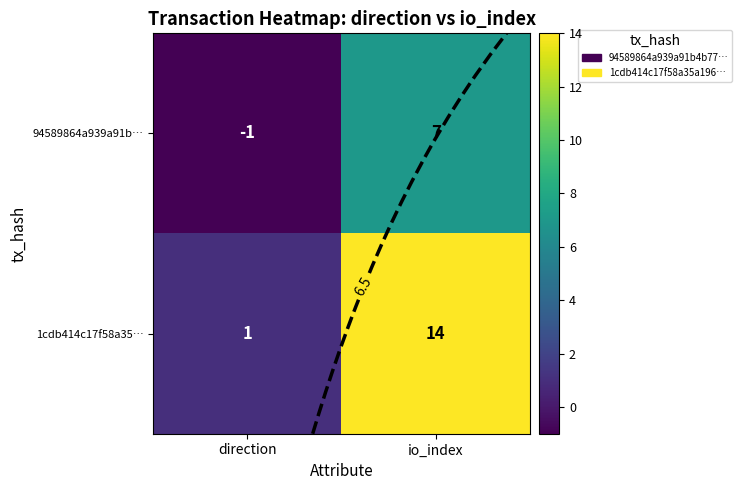

What is the difference between the highest and lowest values at direction?

2